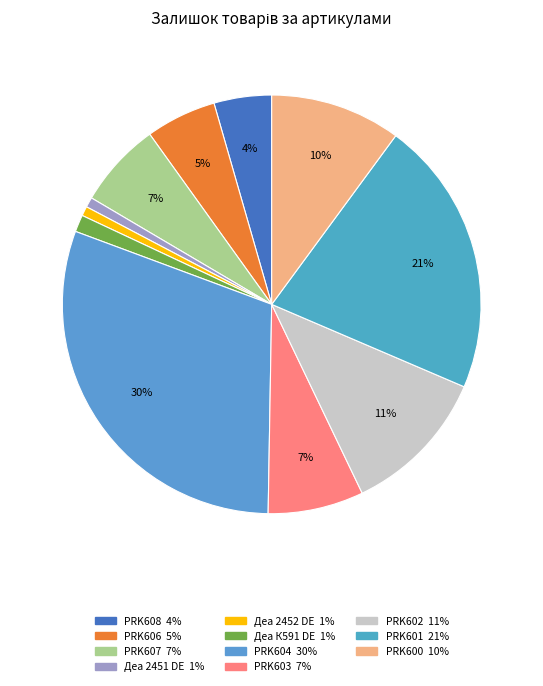

To the nearest percent, what portion does PRK606 represent?

5%